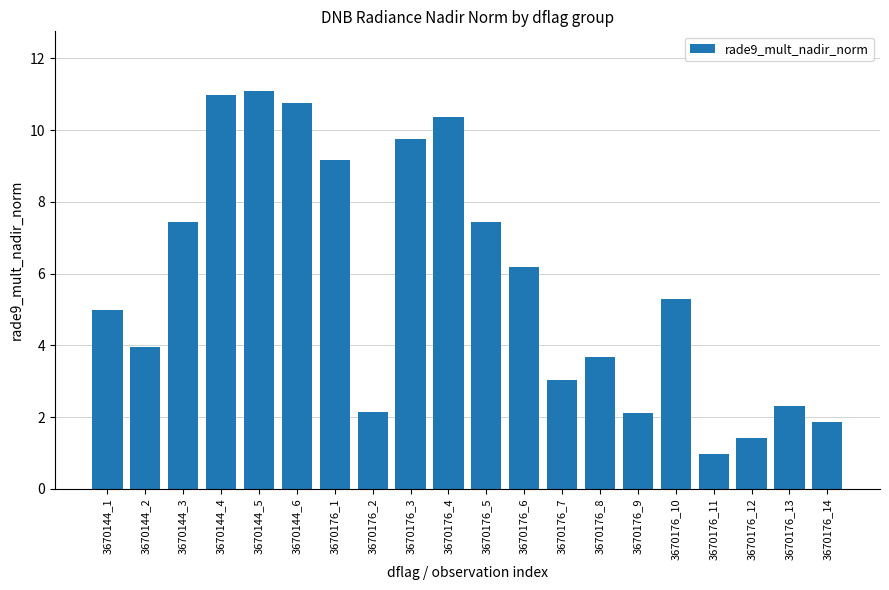

Approximately how many times larger is the value at 3670176_5 compared to 3670176_4?

0.7